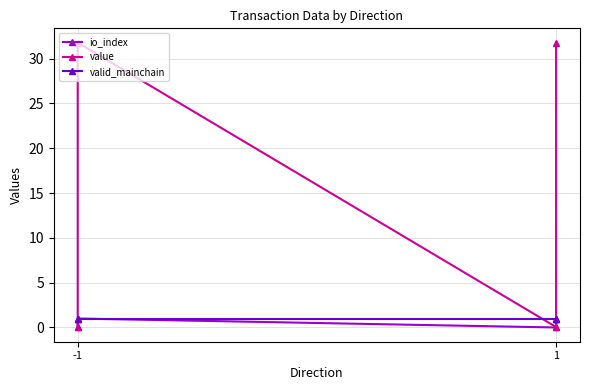

How many data points in io_index are less than 1?

2